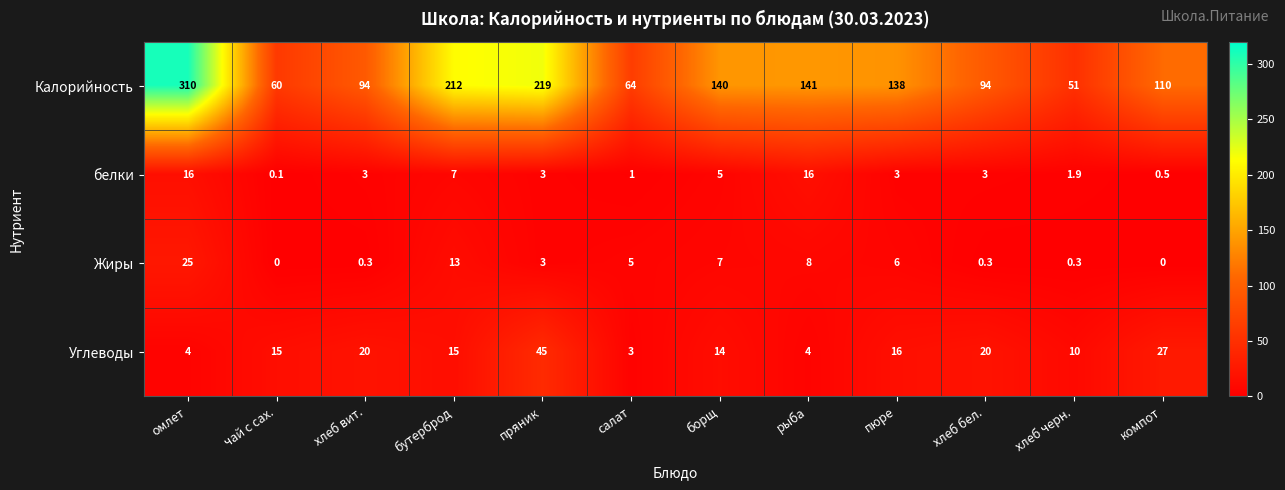

The value of Углеводы at хлеб черн. is 10.0. True or false?

True